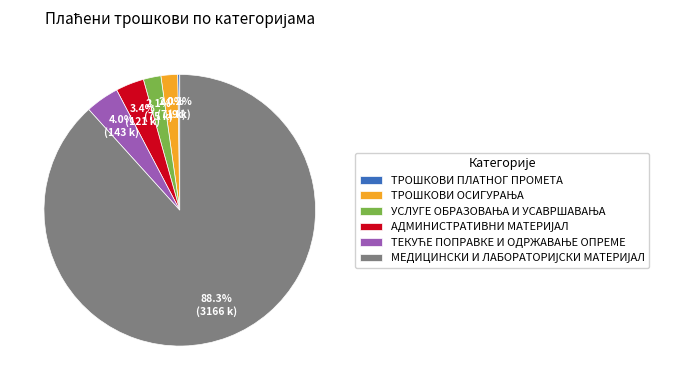

Is there a majority slice in this chart?

Yes